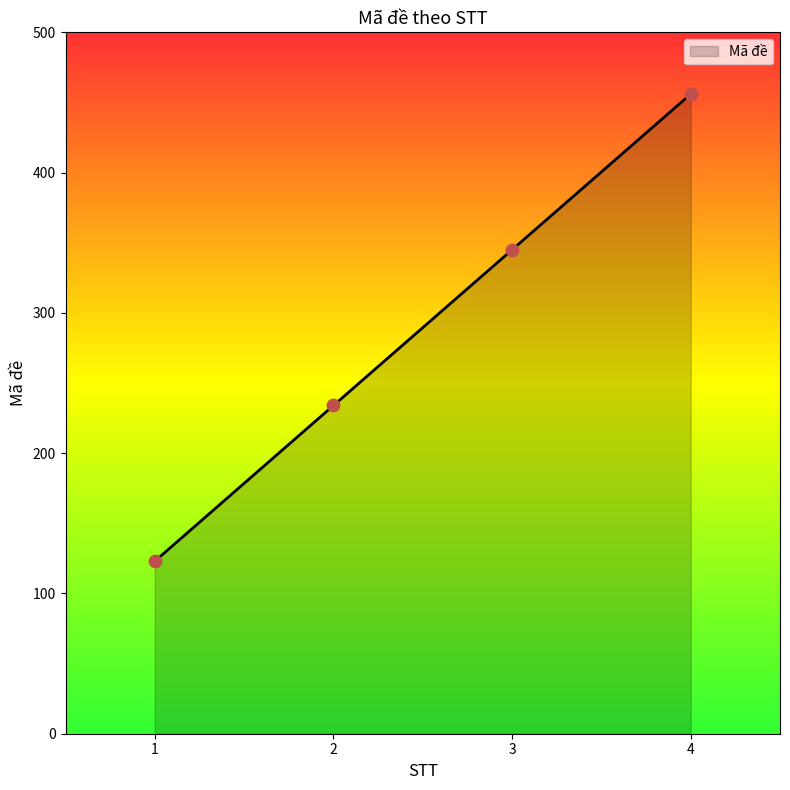

What is the ratio of the value at 3 to the value at 2?

1.5